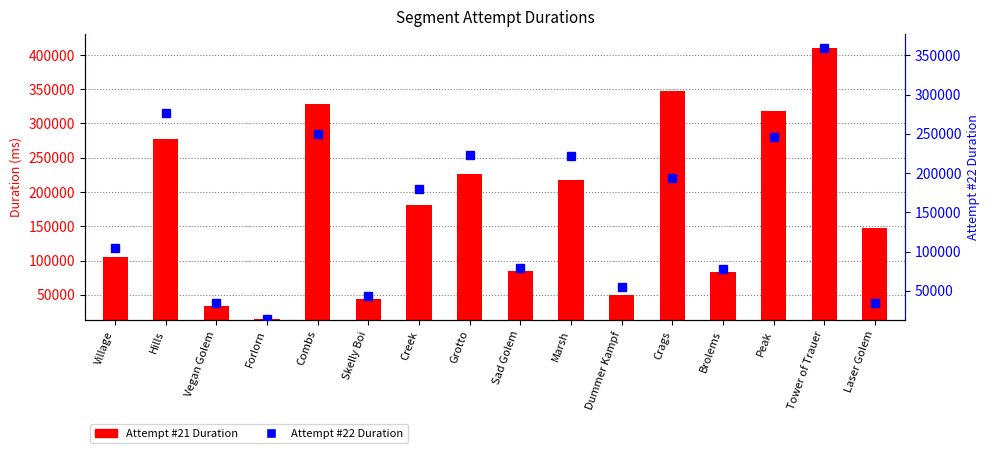

Between Forlorn and Tower of Trauer, which is larger?

Tower of Trauer